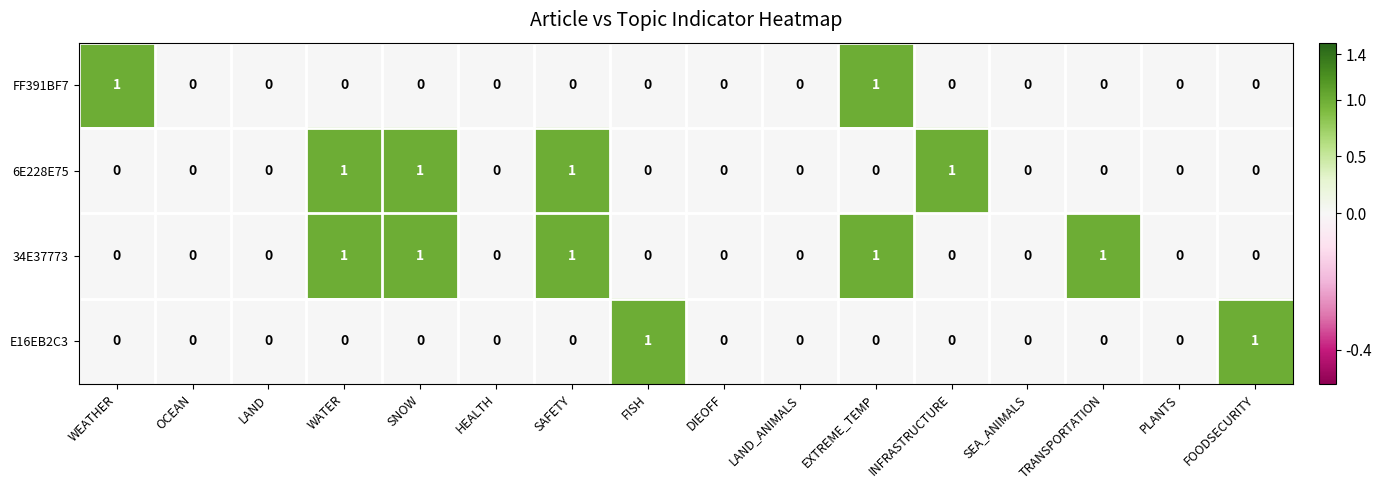

How many values in the 6E228E75 series exceed 0?

4